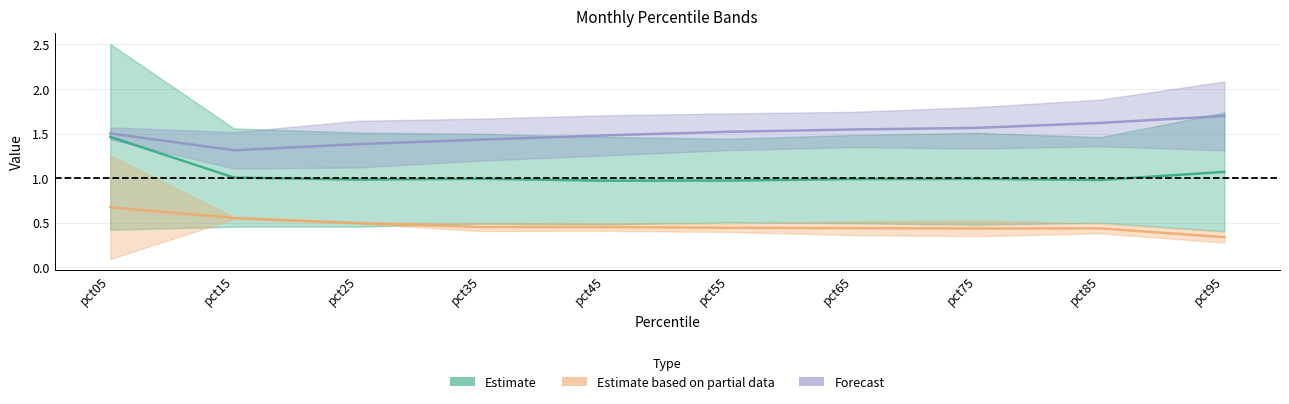

Does the chart display data point markers on the line(s)?

No